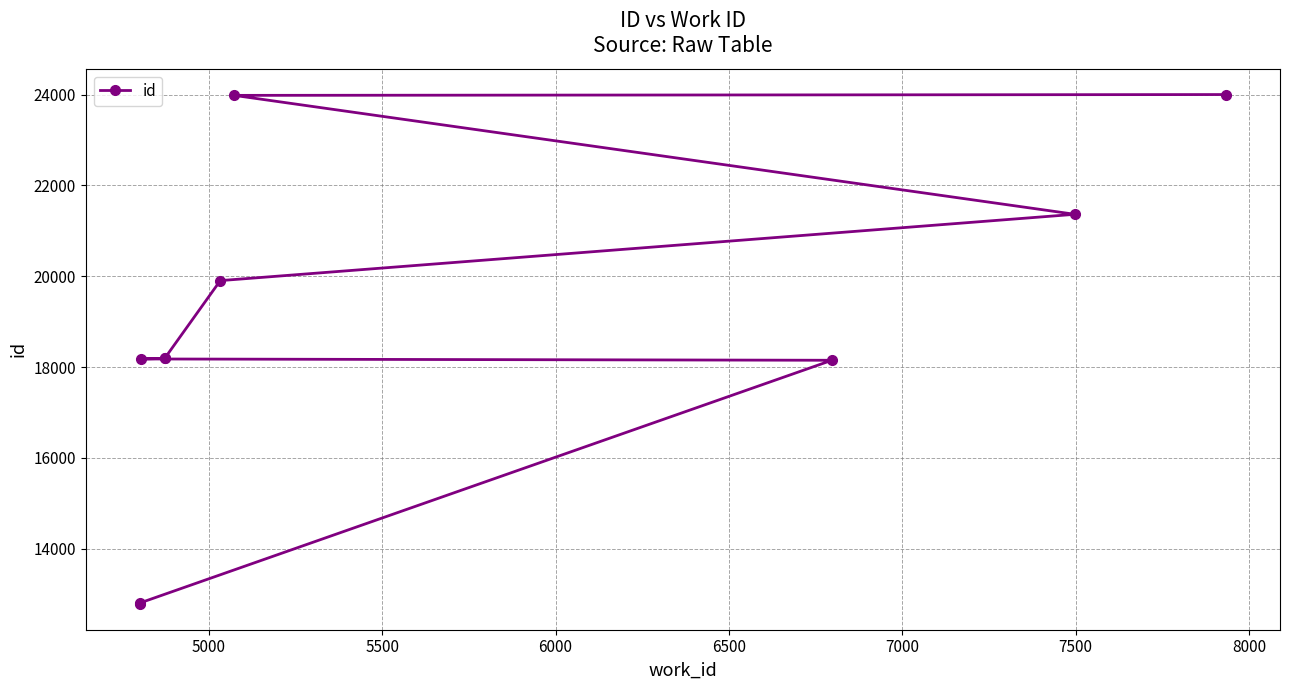

Read the value at 5000, to the nearest 10.

12810